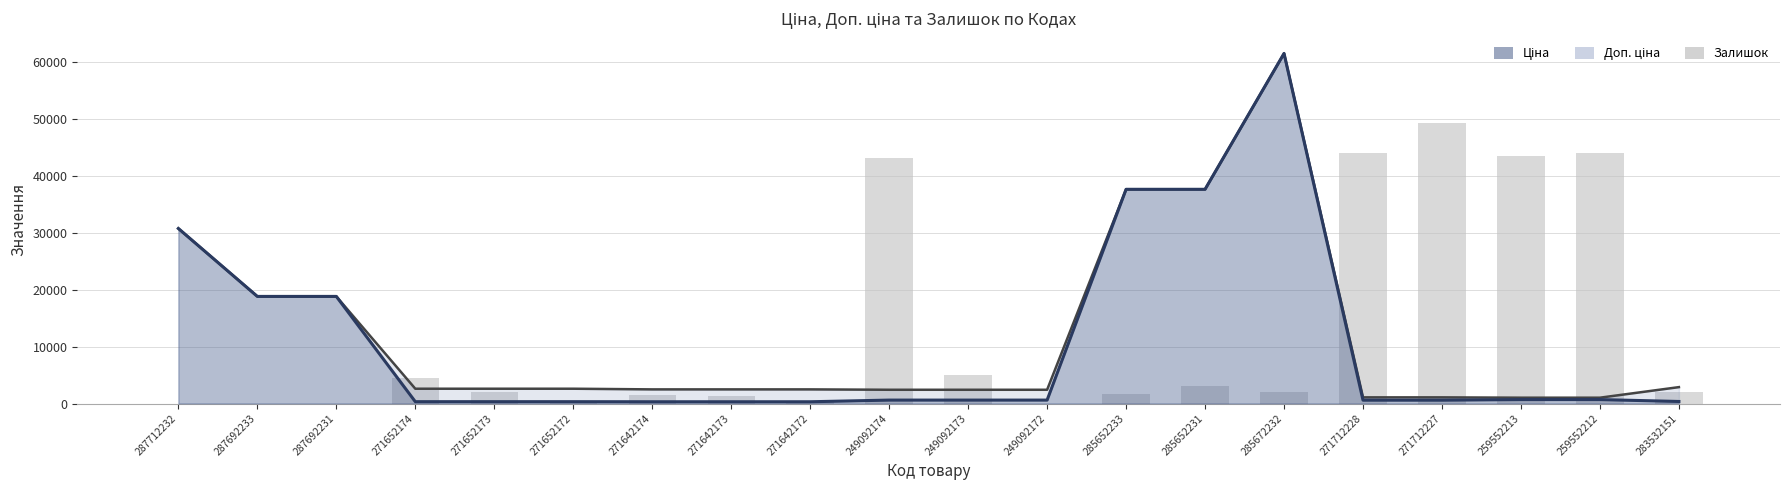

What is the value of the 19th bar from the left?

43891.0